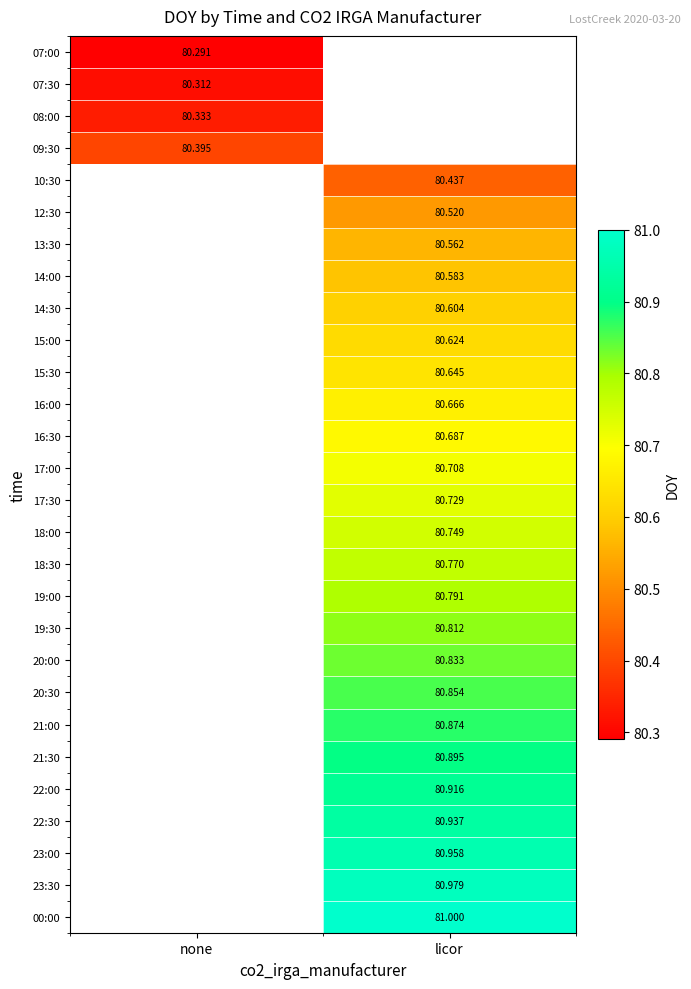

Is the value of 07:00 at licor greater than the value of 08:00 at licor?

No